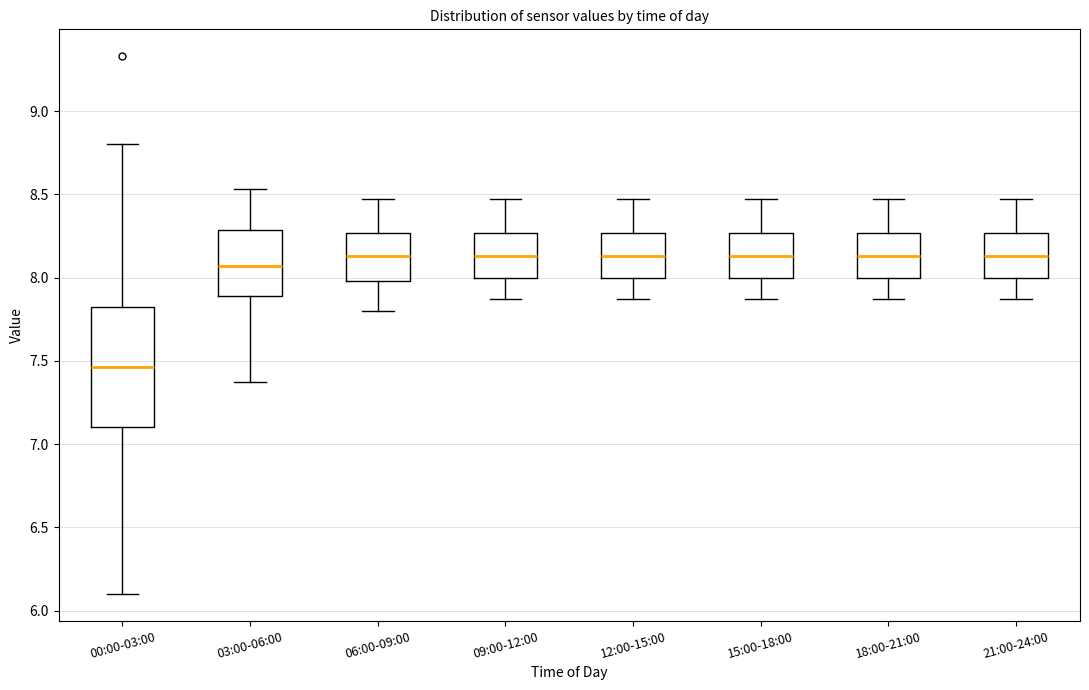

Reading left to right, read every box against the y-axis: the position of its median line, the range the box covers, and the ends of its whiskers. The values are not printed on the chart, so give them approximately, as read against the axis.

00:00-03:00: median 7.45, box 7.10 to 7.85, whiskers 6.10 to 8.80
03:00-06:00: median 8.05, box 7.90 to 8.30, whiskers 7.35 to 8.55
06:00-09:00: median 8.15, box 8.00 to 8.25, whiskers 7.80 to 8.45
09:00-12:00: median 8.15, box 8.00 to 8.25, whiskers 7.85 to 8.45
12:00-15:00: median 8.15, box 8.00 to 8.25, whiskers 7.85 to 8.45
15:00-18:00: median 8.15, box 8.00 to 8.25, whiskers 7.85 to 8.45
18:00-21:00: median 8.15, box 8.00 to 8.25, whiskers 7.85 to 8.45
21:00-24:00: median 8.15, box 8.00 to 8.25, whiskers 7.85 to 8.45